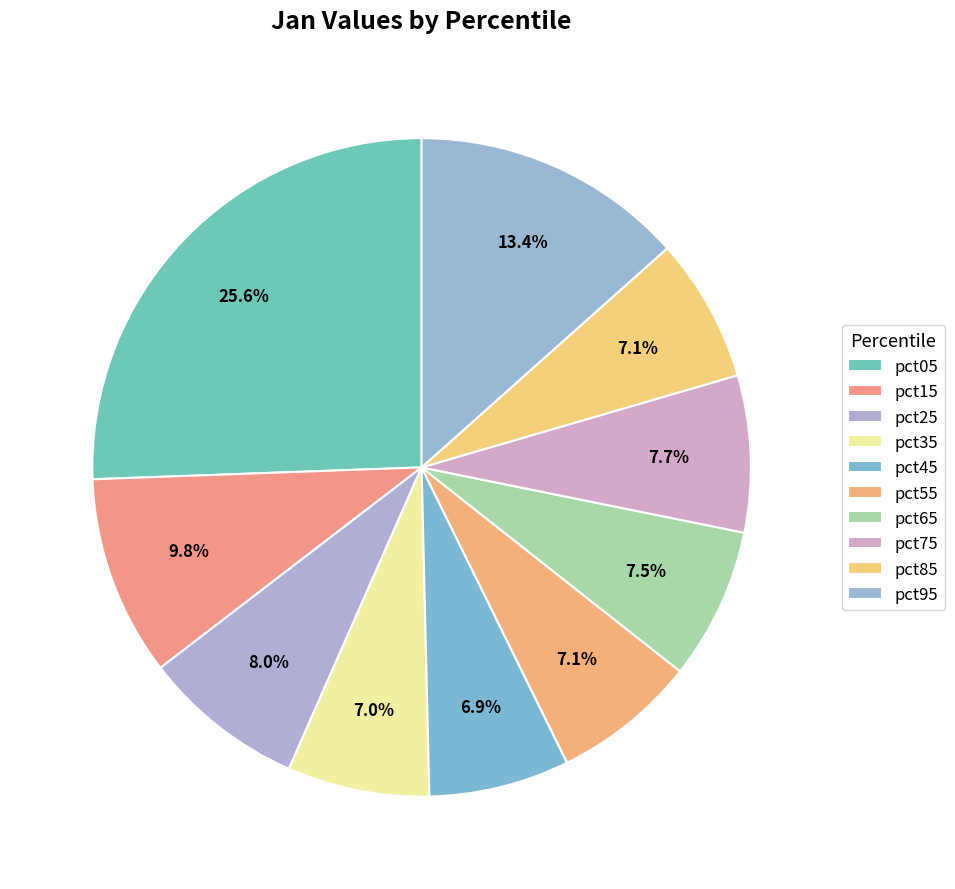

What is the change in value from pct85 to pct95?

+0.3